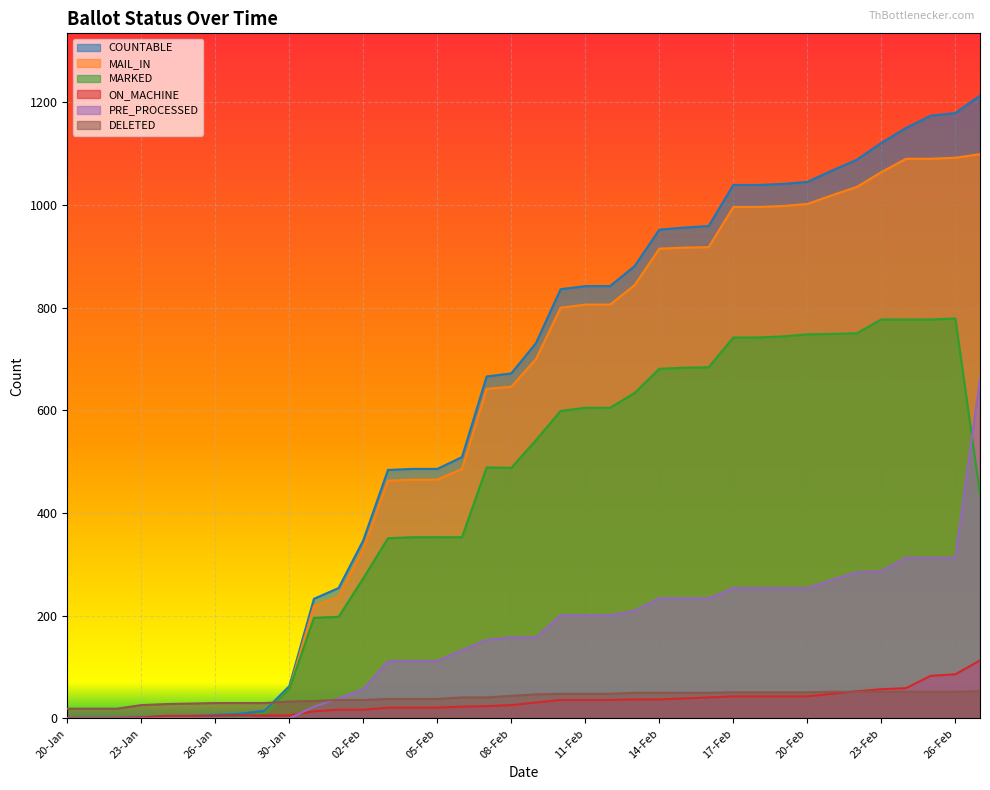

What is the label of the 30th point from the right?

29-Jan